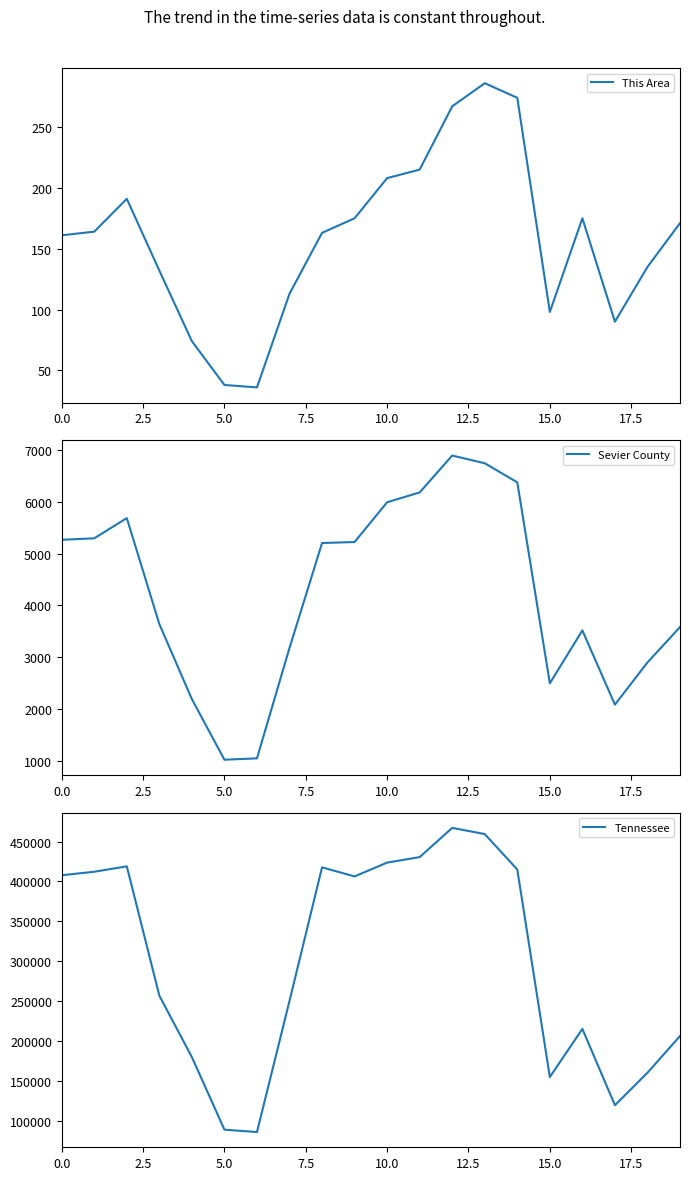

Which category has the highest value in the Tennessee series?

12